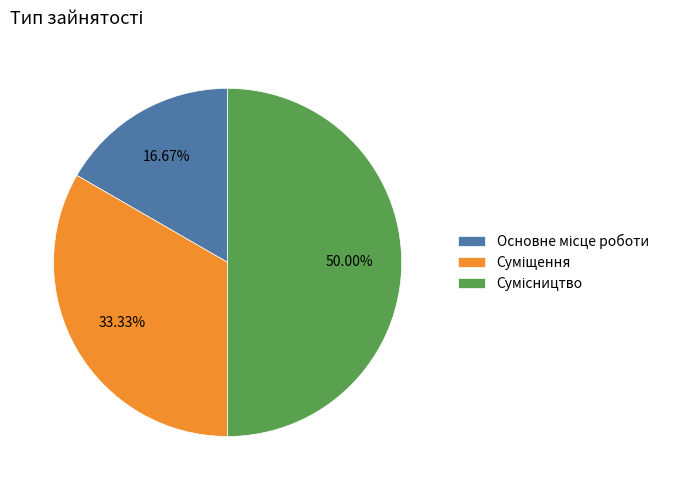

To the nearest percent, what is the average slice percentage?

33%